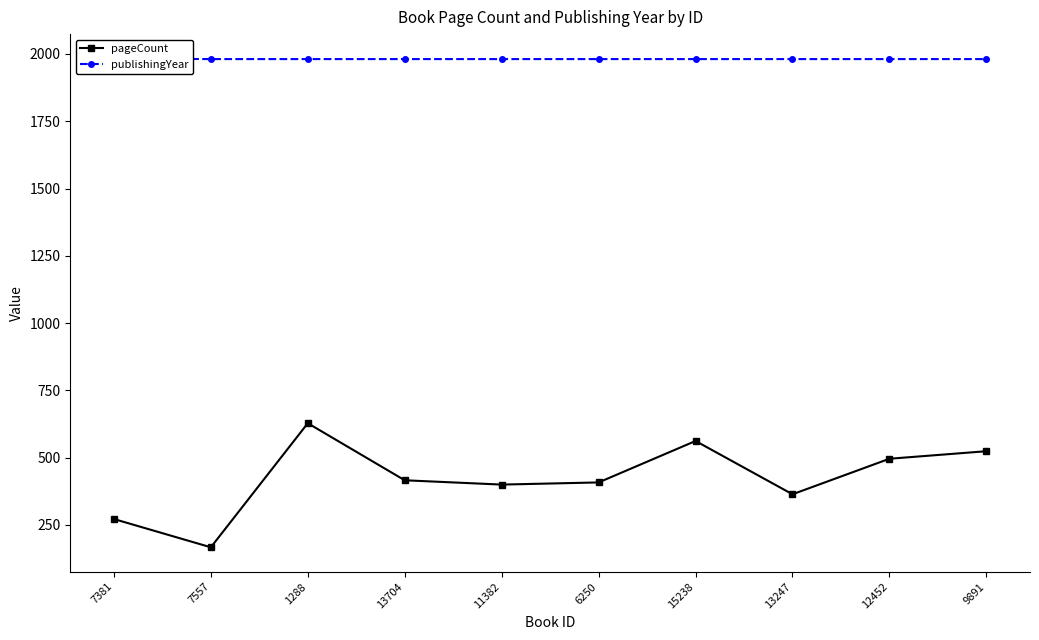

What is the difference between the publishingYear values at 7381 and 15238?

2